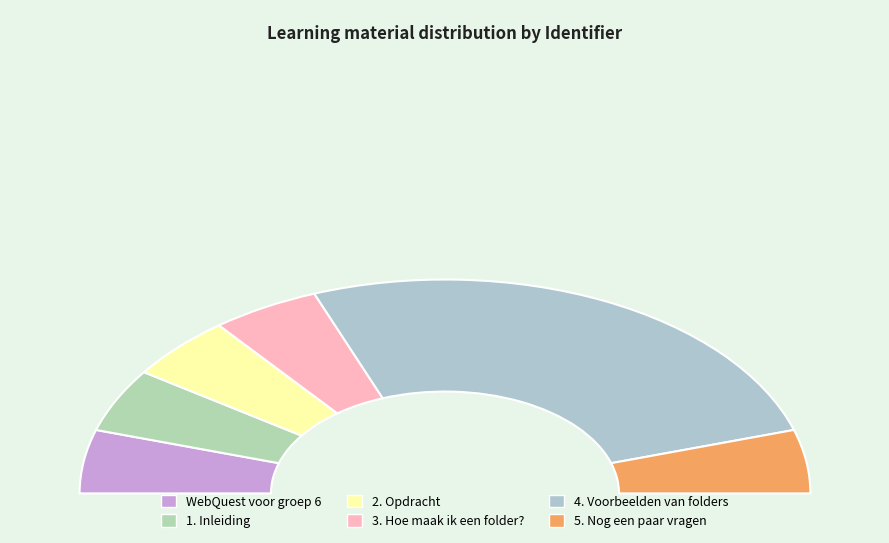

To the nearest percent, what percentage of the pie is 4. Voorbeelden van folders?

52%